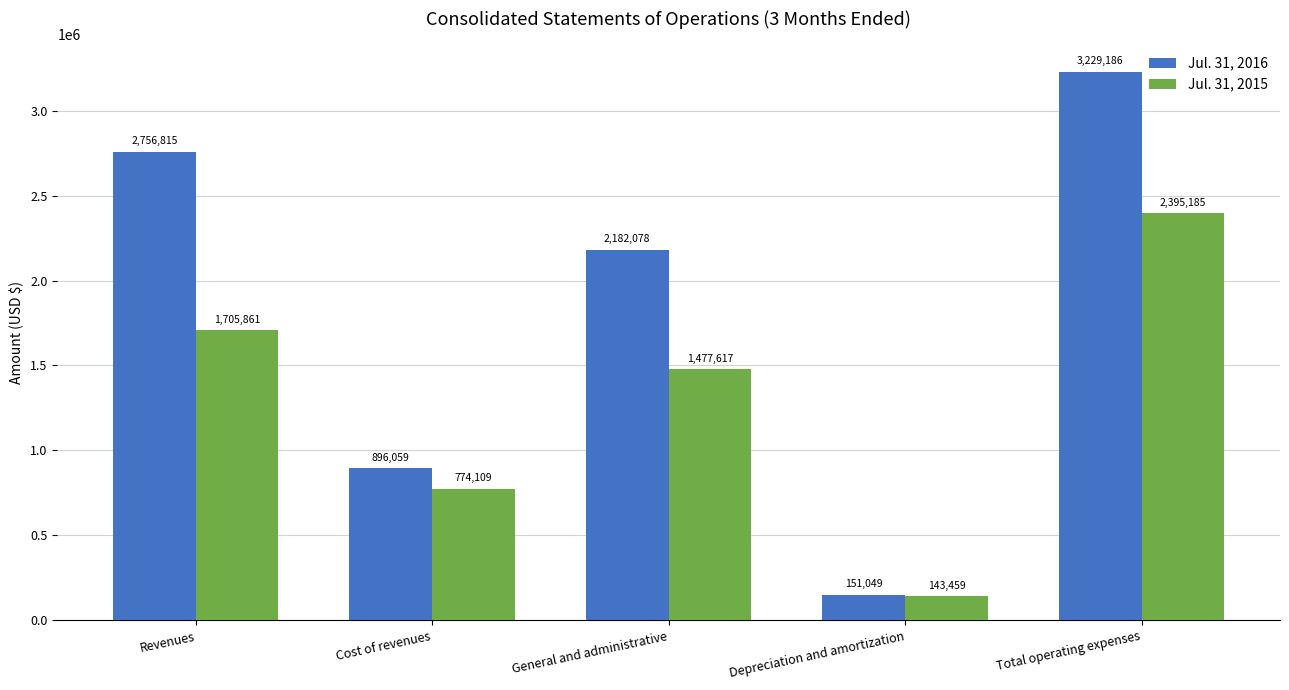

What is the total value across all series at Revenues?

4462676